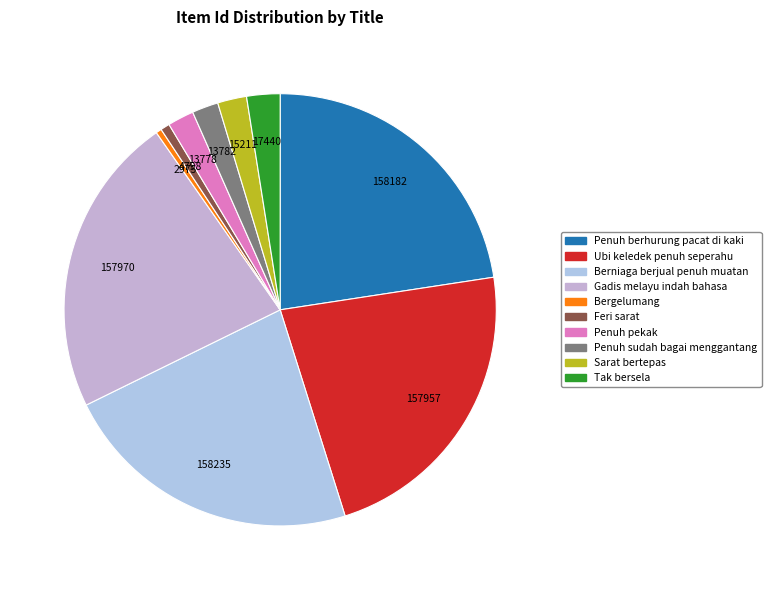

Does any single category account for the majority?

No